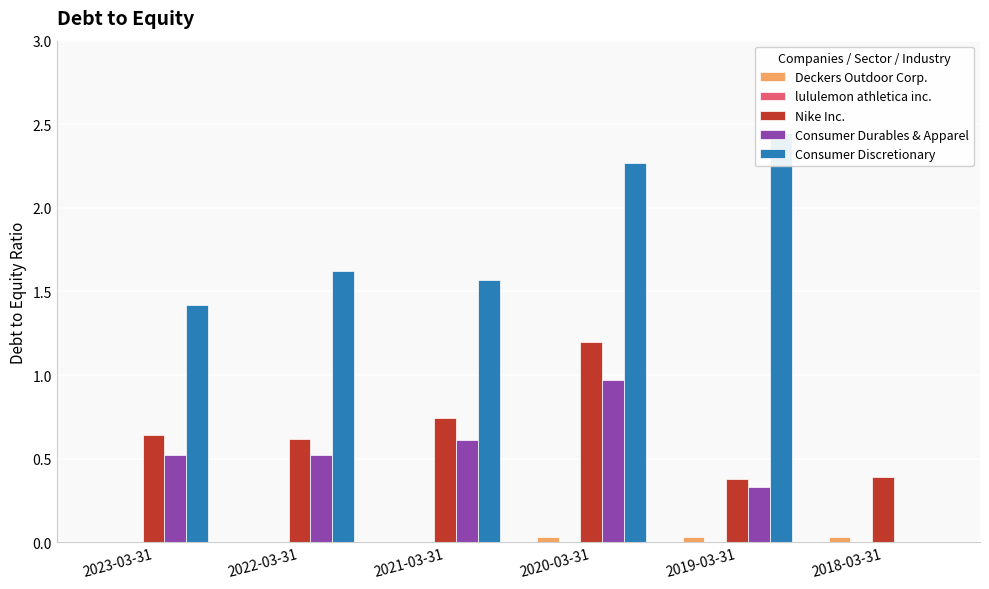

Reading left to right, what are all the values shown in this chart?

Deckers Outdoor Corp.: 0.0	0.0	0.0	0.0	0.0	0.0
lululemon athletica inc.: 0.0	0.0	0.0	0.0	0.0	0.0
Nike Inc.: 0.6	0.6	0.7	1.2	0.4	0.4
Consumer Durables & Apparel: 0.5	0.5	0.6	1.0	0.3	0.0
Consumer Discretionary: 1.4	1.6	1.6	2.3	2.5	0.0